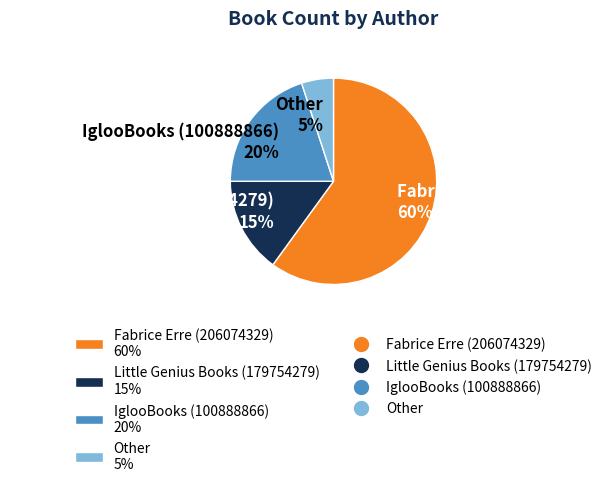

How many segments does this pie chart have?

4